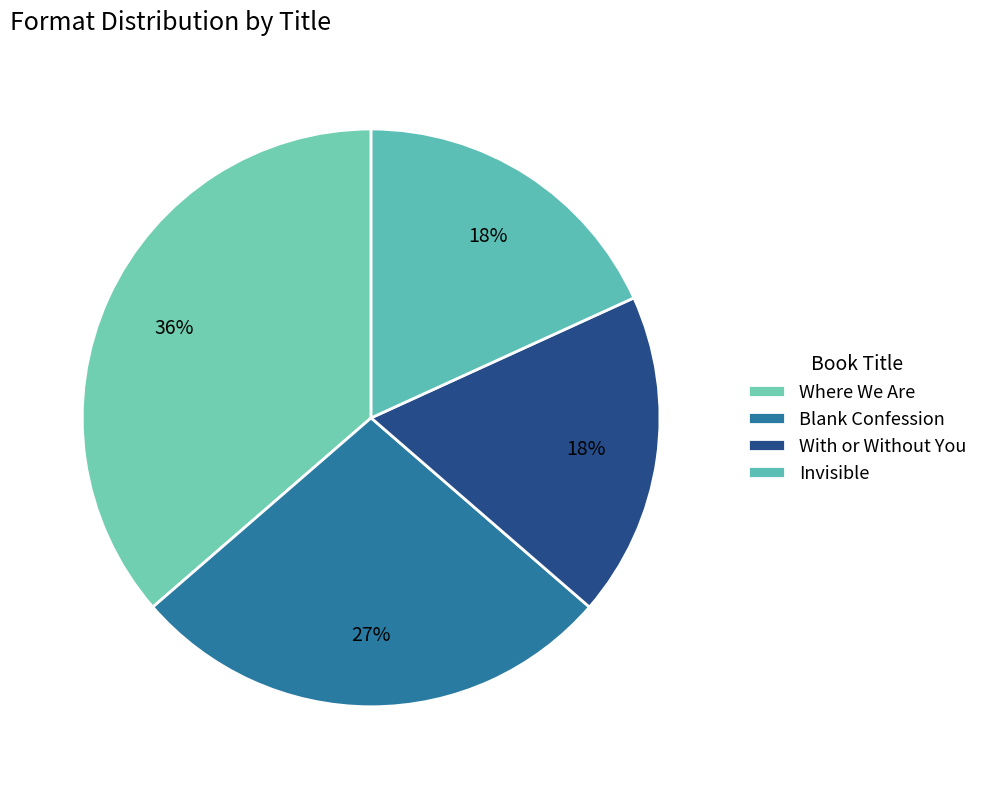

Is there a majority slice in this chart?

No